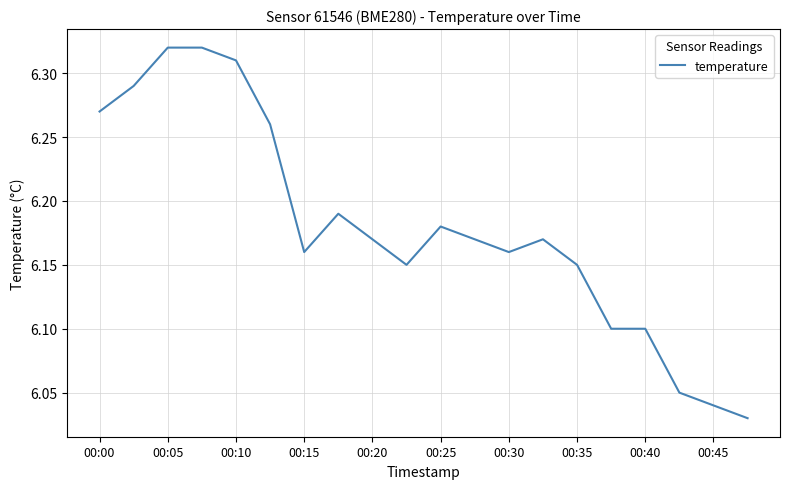

What is the difference between the maximum and minimum values?

0.3